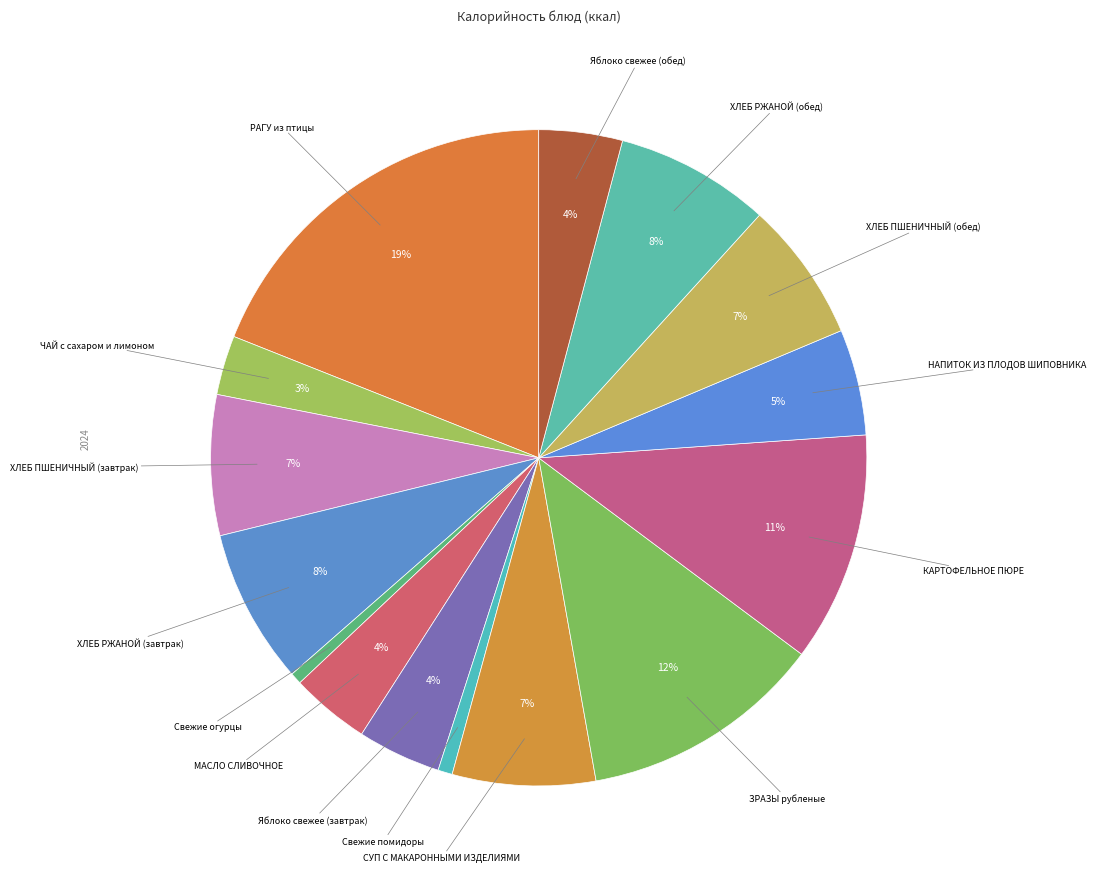

Count the number of slices in the pie.

15